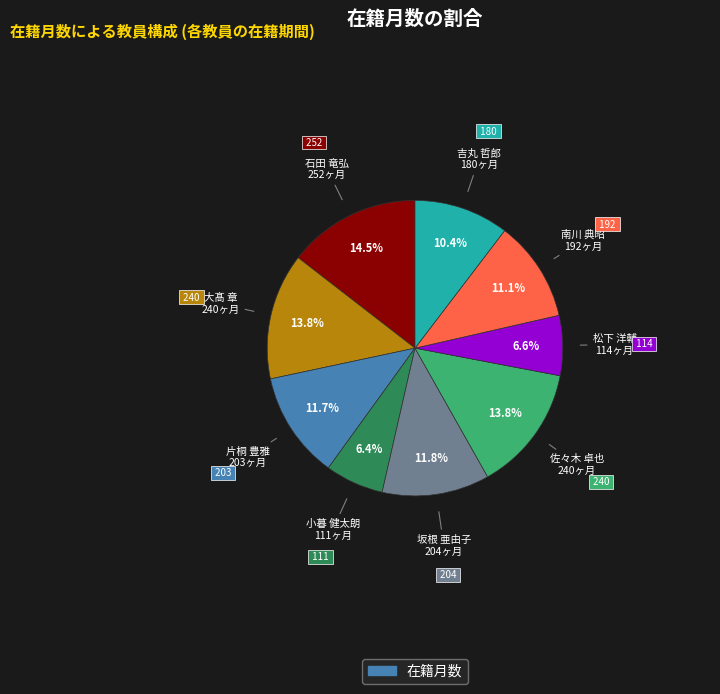

Is there any slice that represents more than half of the pie?

No